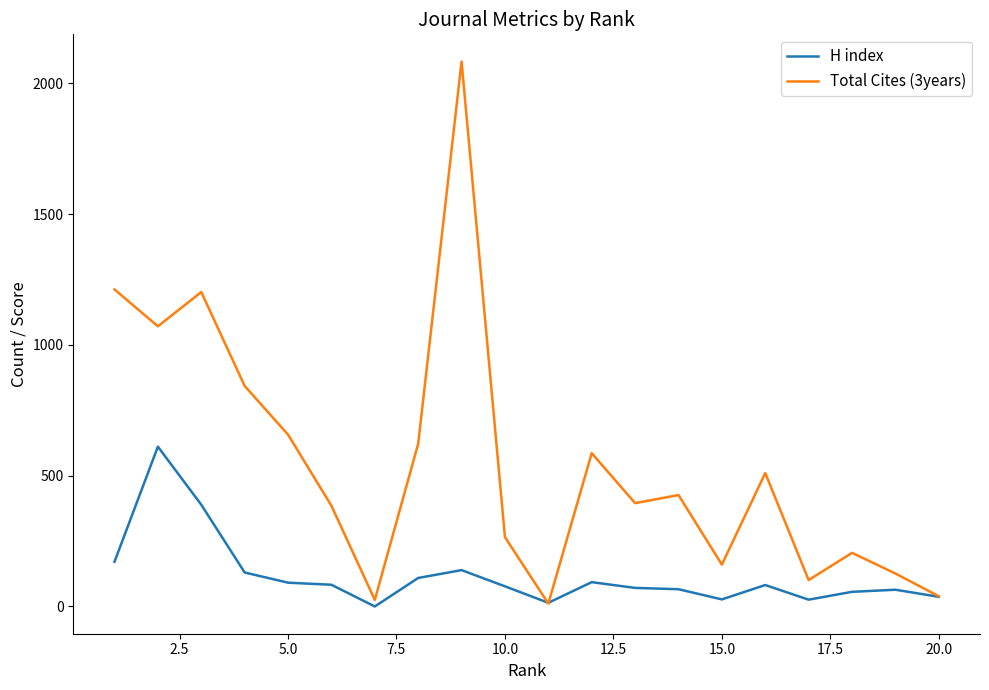

Rank the series by their average value, from highest to lowest.

Total Cites (3years), H index